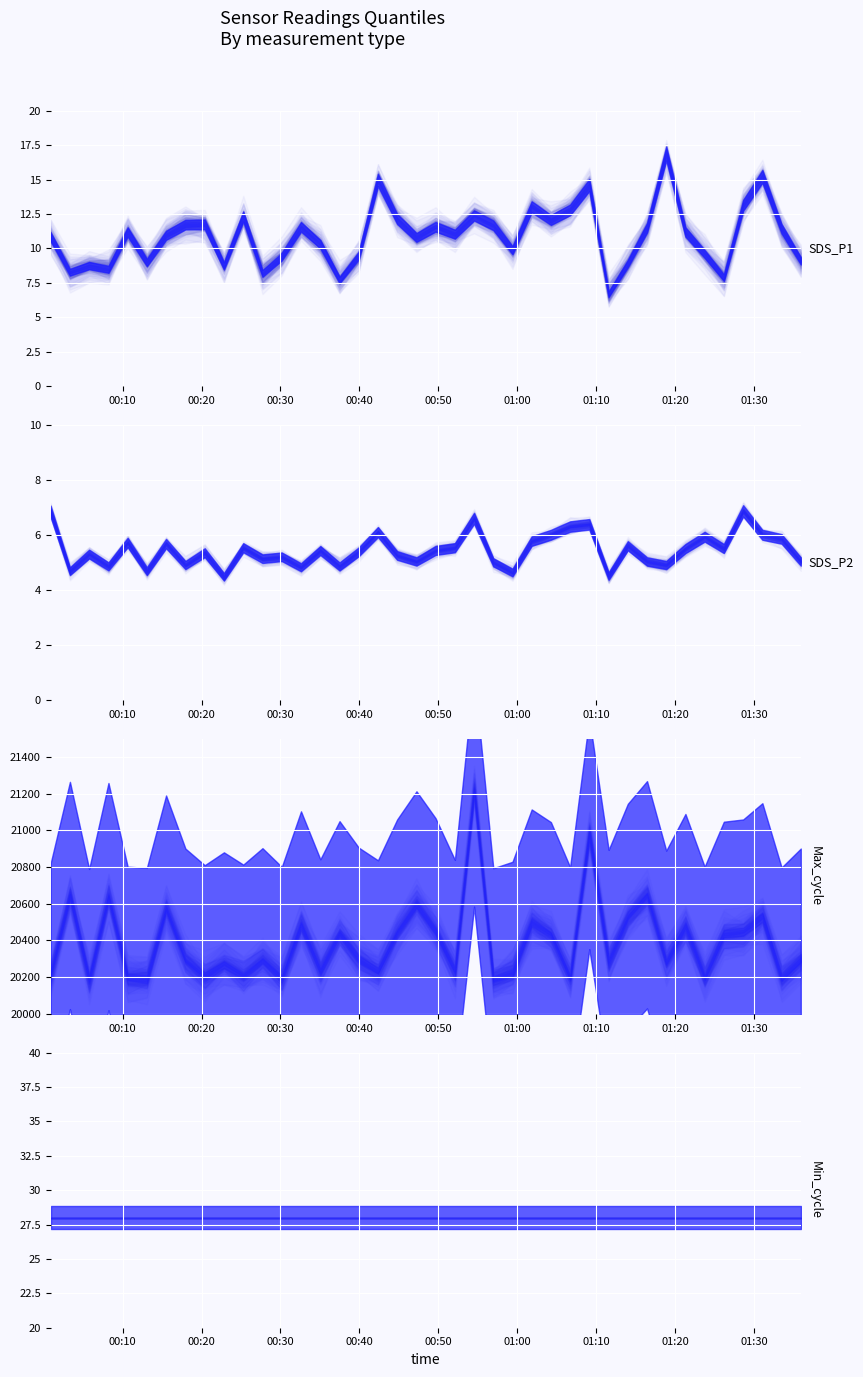

Reading right to left, what are all the values shown in this chart?

SDS_P1: 9.1	11.4	15.2	13.1	7.9	9.6	11.2	16.9	11.5	8.9	6.7	14.6	12.8	12.1	13.0	9.9	11.7	12.4	11.0	11.6	10.8	12.1	15.0	9.5	7.7	10.3	11.6	9.4	8.2	12.3	8.7	11.8	11.7	10.9	9.0	11.2	8.5	8.8	8.3	10.8
SDS_P2: 5.0	5.8	6.0	6.9	5.5	5.9	5.5	4.9	5.0	5.6	4.5	6.4	6.3	6.0	5.8	4.6	5.0	6.6	5.5	5.4	5.0	5.2	6.1	5.4	4.8	5.4	4.8	5.2	5.1	5.5	4.5	5.3	4.9	5.7	4.7	5.7	4.8	5.3	4.7	6.8
Min_cycle: 28.0	28.0	28.0	28.0	28.0	28.0	28.0	28.0	28.0	28.0	28.0	28.0	28.0	28.0	28.0	28.0	28.0	28.0	28.0	28.0	28.0	28.0	28.0	28.0	28.0	28.0	28.0	28.0	28.0	28.0	28.0	28.0	28.0	28.0	28.0	28.0	28.0	28.0	28.0	28.0
Max_cycle: 20292.0	20192.0	20532.0	20446.0	20434.0	20196.0	20475.0	20281.0	20649.0	20529.0	20285.0	20982.0	20194.0	20432.0	20499.0	20222.0	20188.0	21221.0	20232.0	20453.0	20595.0	20446.0	20230.0	20297.0	20437.0	20235.0	20489.0	20195.0	20294.0	20207.0	20272.0	20204.0	20292.0	20573.0	20190.0	20196.0	20639.0	20184.0	20645.0	20213.0